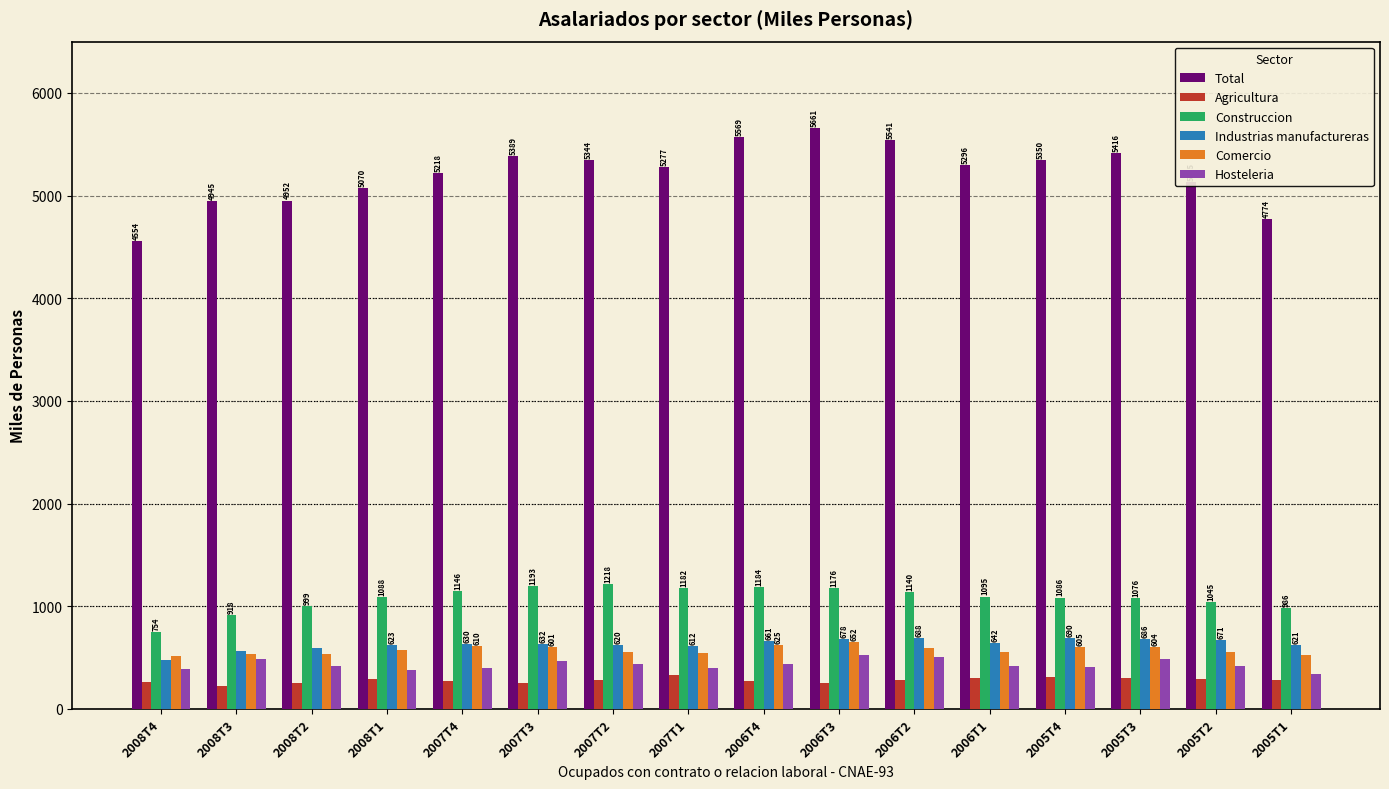

At 2007T4, list the series in order from largest to smallest.

Total, Construccion, Industrias manufactureras, Comercio, Hosteleria, Agricultura